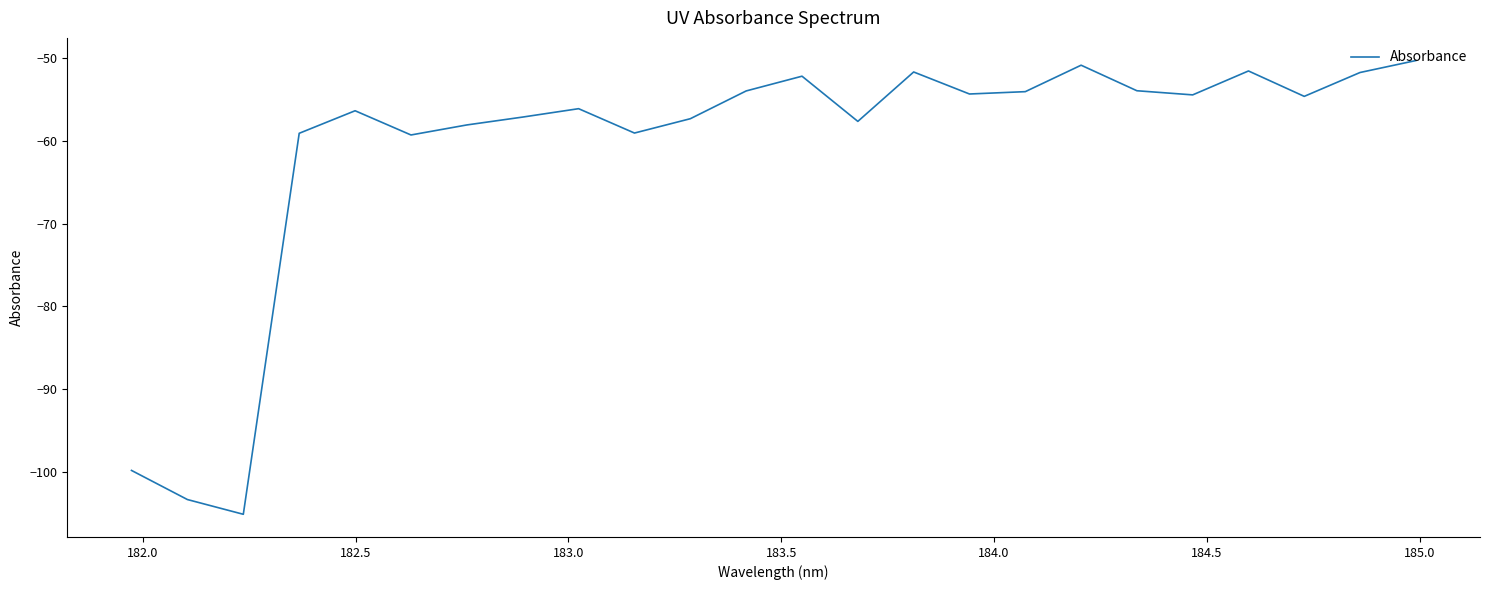

What is the difference between the maximum and minimum values?

54.9